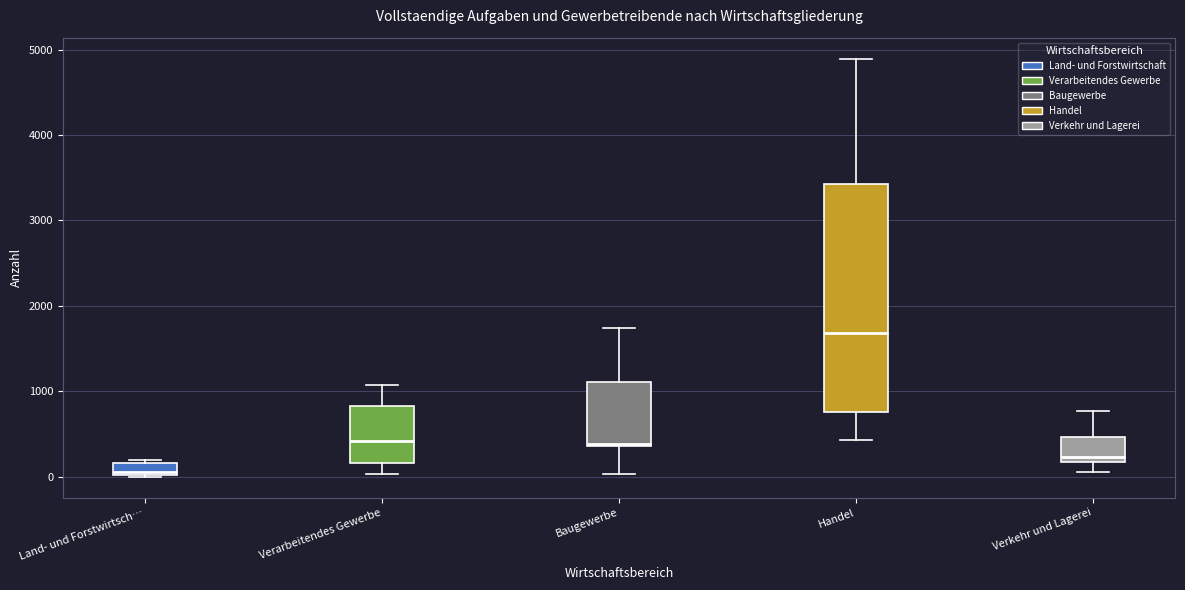

Which box is the tallest, from its lower edge to its upper edge?

Handel